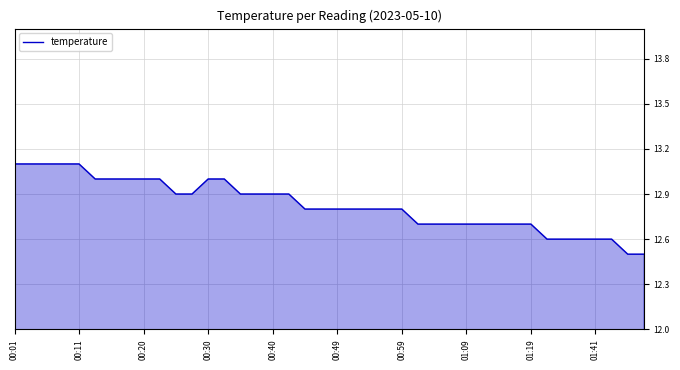

What is the smallest value displayed?

12.5